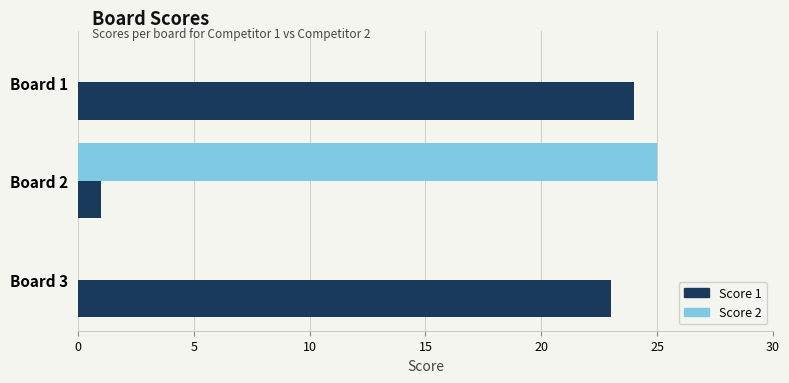

True or false: Score 1 has a value of 34 at Board 1.

False